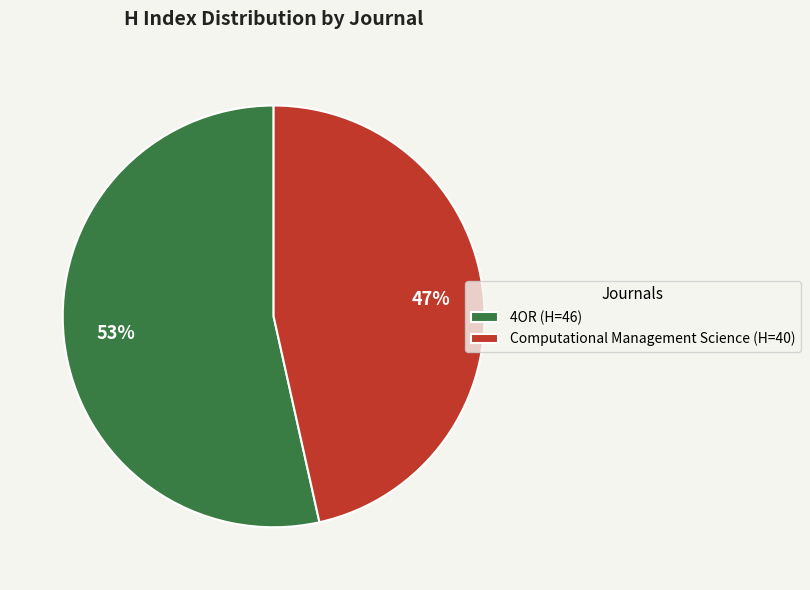

To the nearest percent, what portion does Computational Management Science represent?

47%